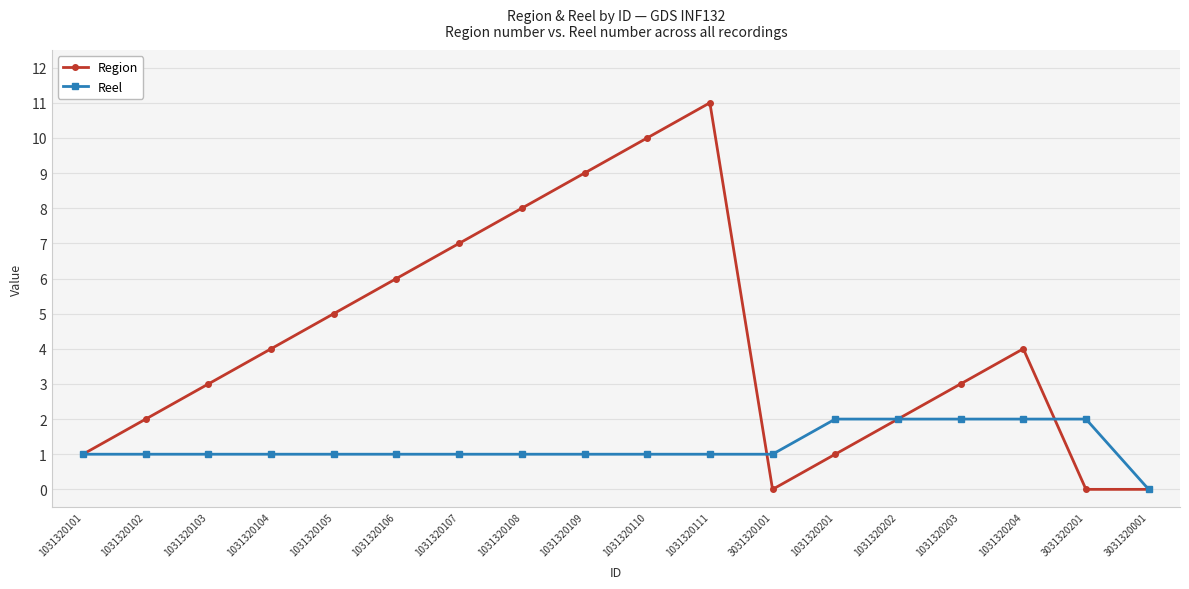

What position from the right is 3031320201?

2